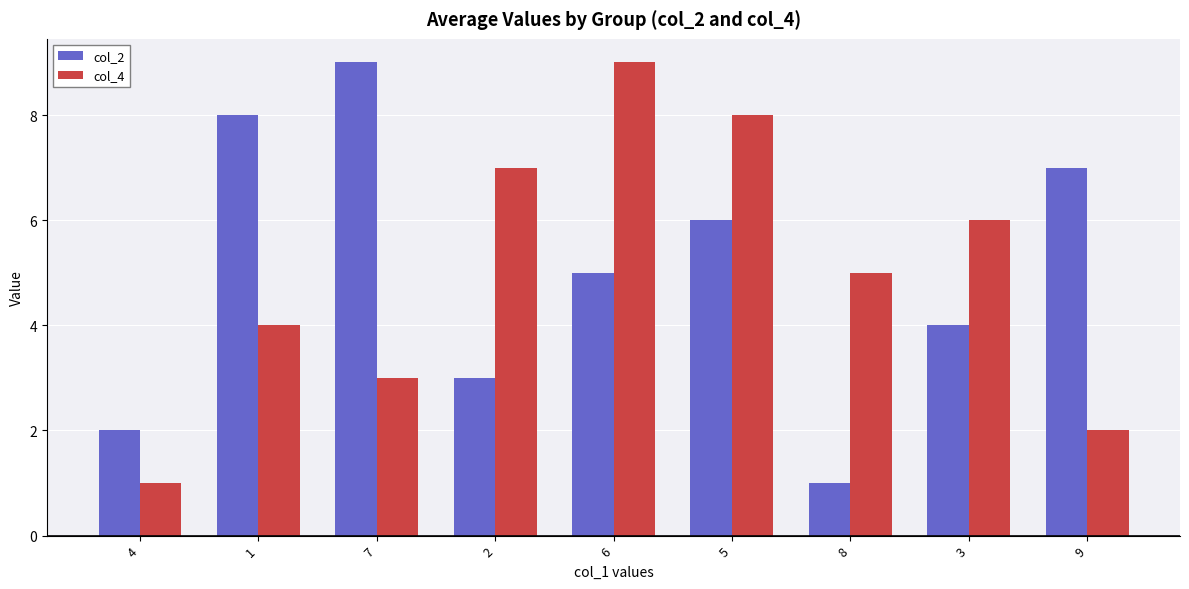

Which series changed the most between 6 and 3?

col_4